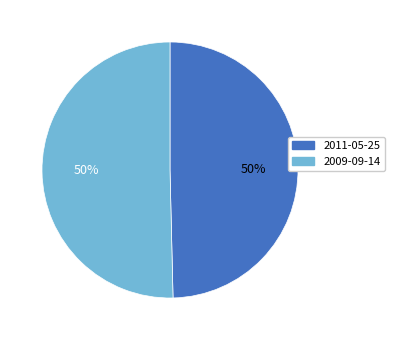

How many segments does this pie chart have?

2